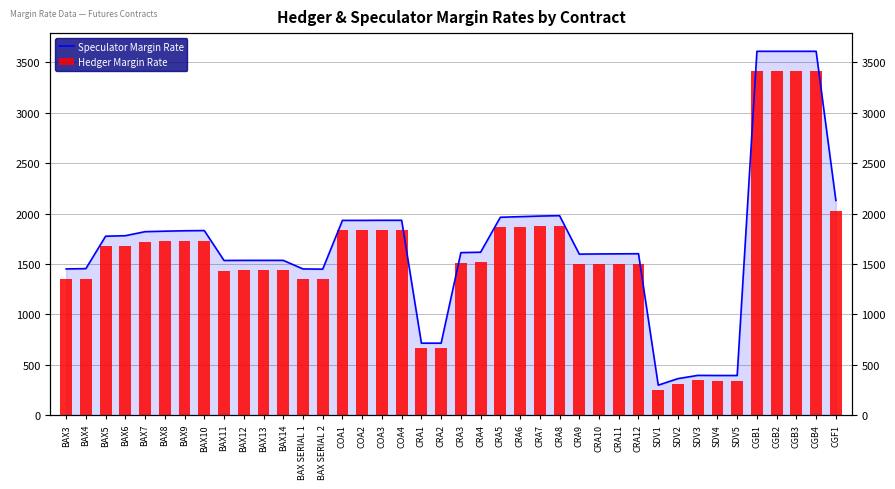

What is the difference between the Speculator Margin Rate values at SDV4 and BAX7?

1428